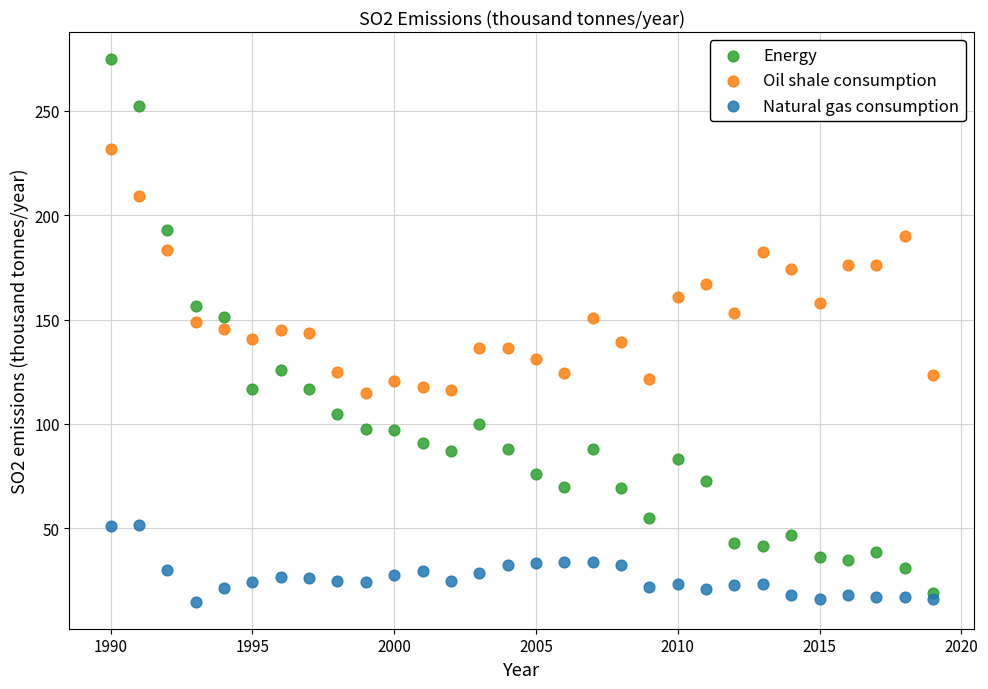

Across all data points, what is the range of Y values (max minus min)?

259.8